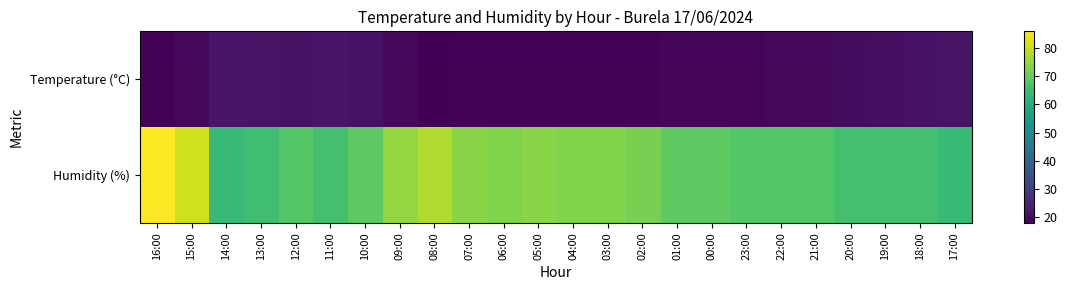

Reading right to left, extract all data points from this chart.

Temperature (°C): 17:00=21.4	18:00=21.2	19:00=20.5	20:00=20.2	21:00=19.7	22:00=19.4	23:00=19.0	00:00=19.0	01:00=19.0	02:00=18.5	03:00=18.5	04:00=18.5	05:00=18.2	06:00=18.6	07:00=18.4	08:00=17.9	09:00=19.3	10:00=21.3	11:00=22.0	12:00=20.9	13:00=21.5	14:00=22.0	15:00=19.3	16:00=18.3
Humidity (%): 17:00=64.0	18:00=66.0	19:00=66.0	20:00=66.0	21:00=68.0	22:00=68.0	23:00=68.0	00:00=69.0	01:00=69.0	02:00=72.0	03:00=73.0	04:00=73.0	05:00=74.0	06:00=73.0	07:00=74.0	08:00=78.0	09:00=75.0	10:00=69.0	11:00=66.0	12:00=68.0	13:00=65.0	14:00=64.0	15:00=81.0	16:00=86.0